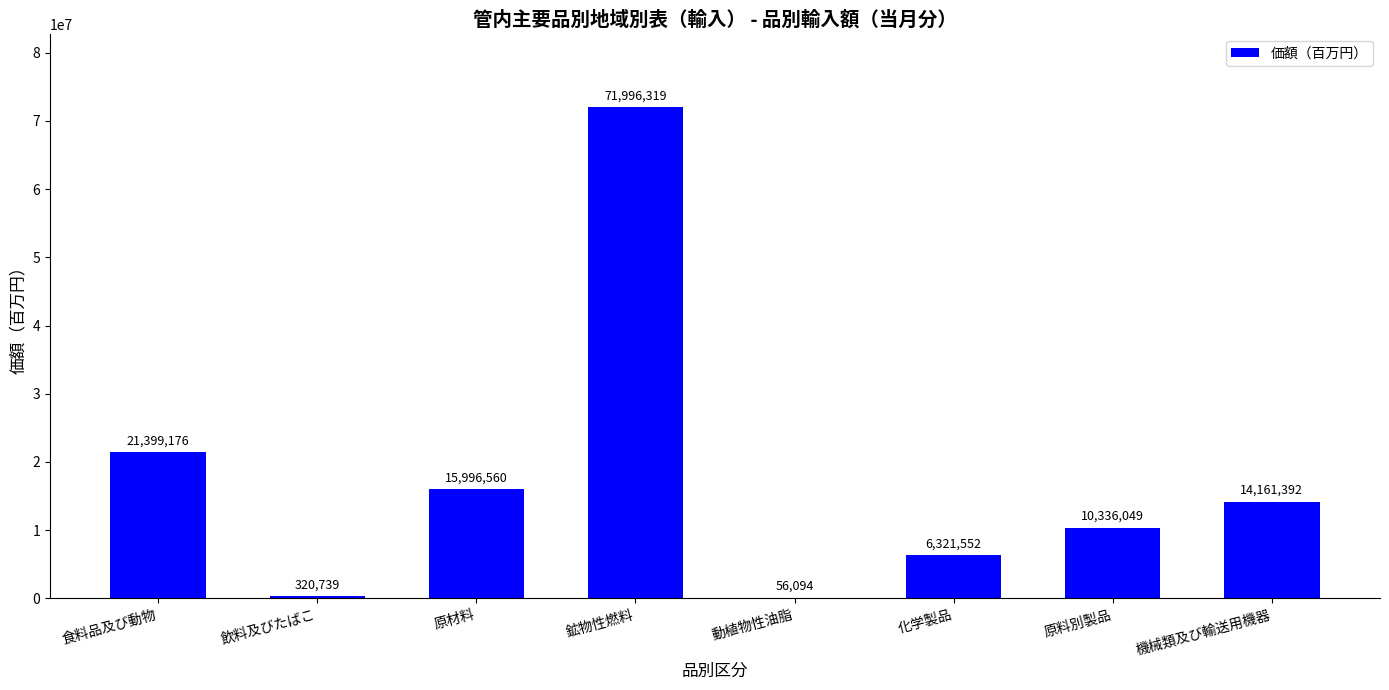

What is the greatest value displayed?

71996319